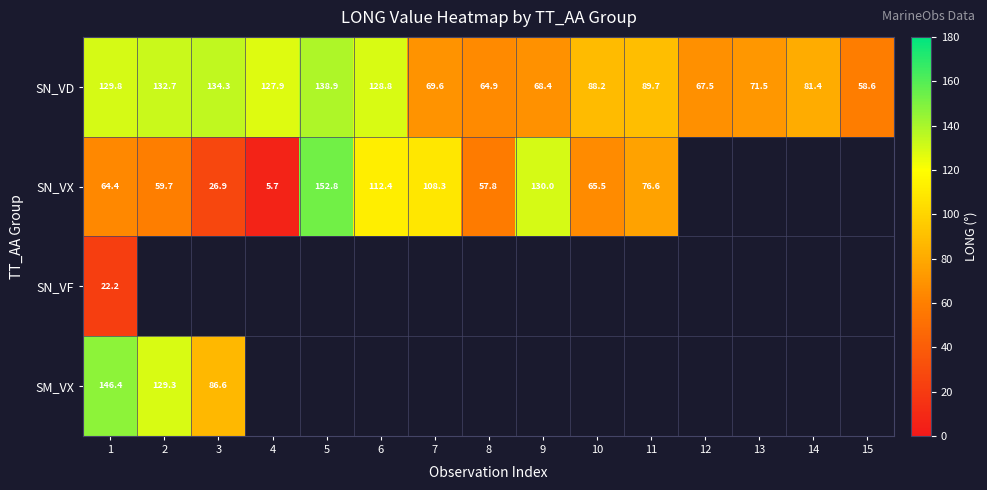

The value of SN_VD at 15 is 33.3. True or false?

False